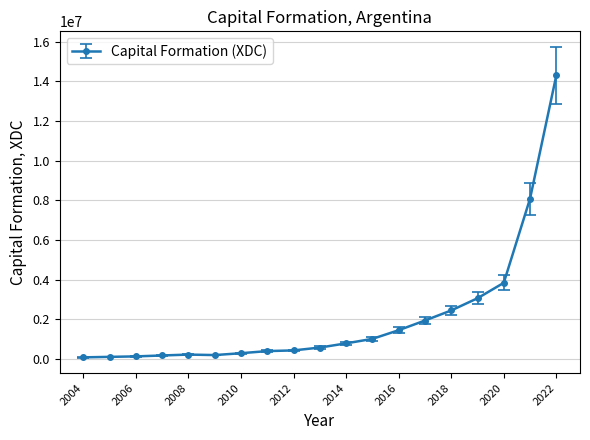

What is the maximum value shown in the chart?

14302686